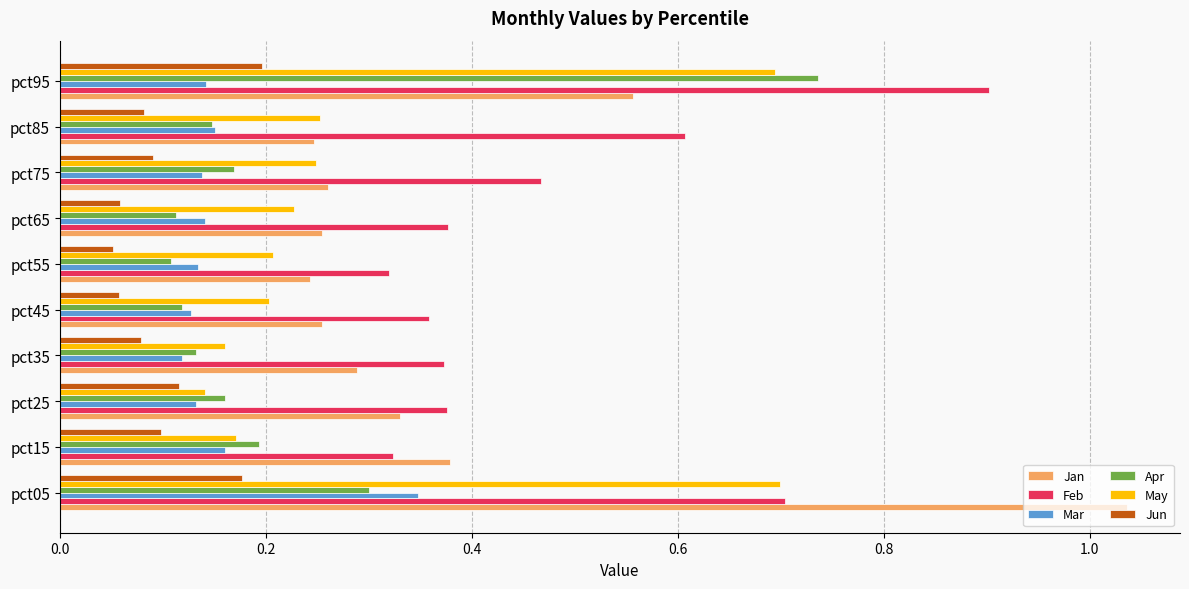

Count the May values in the range 0 to 1.

10